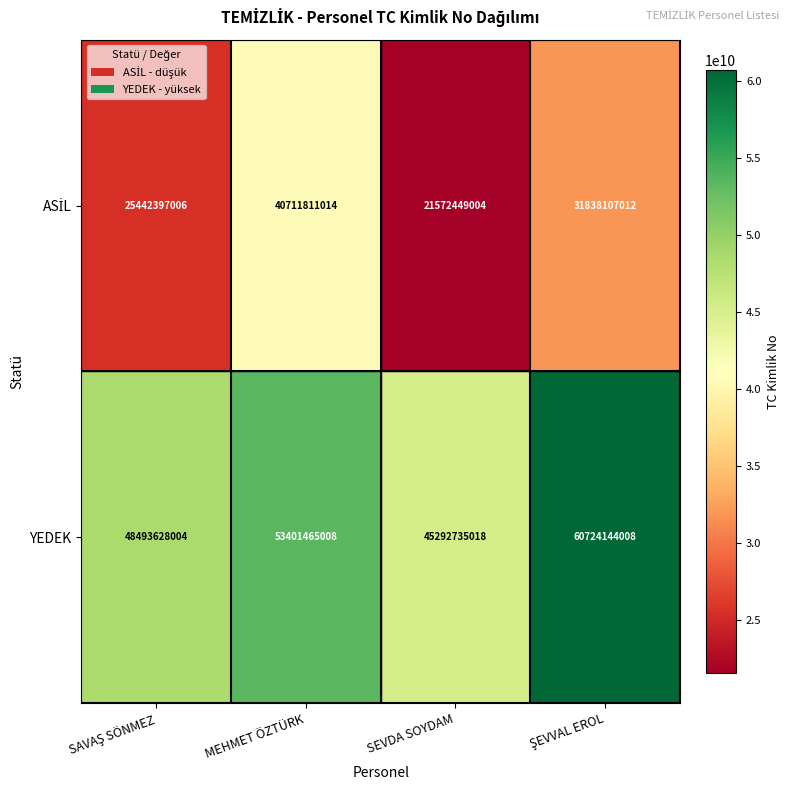

How many categories are shown in the chart?

4